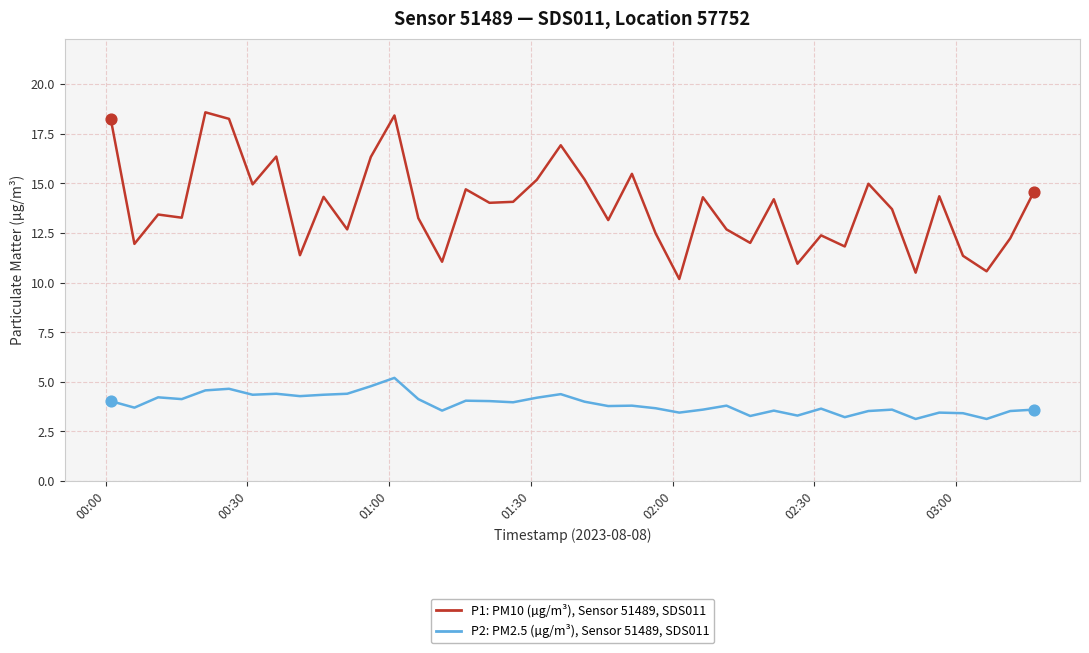

What is the minimum value shown in the chart?

3.1